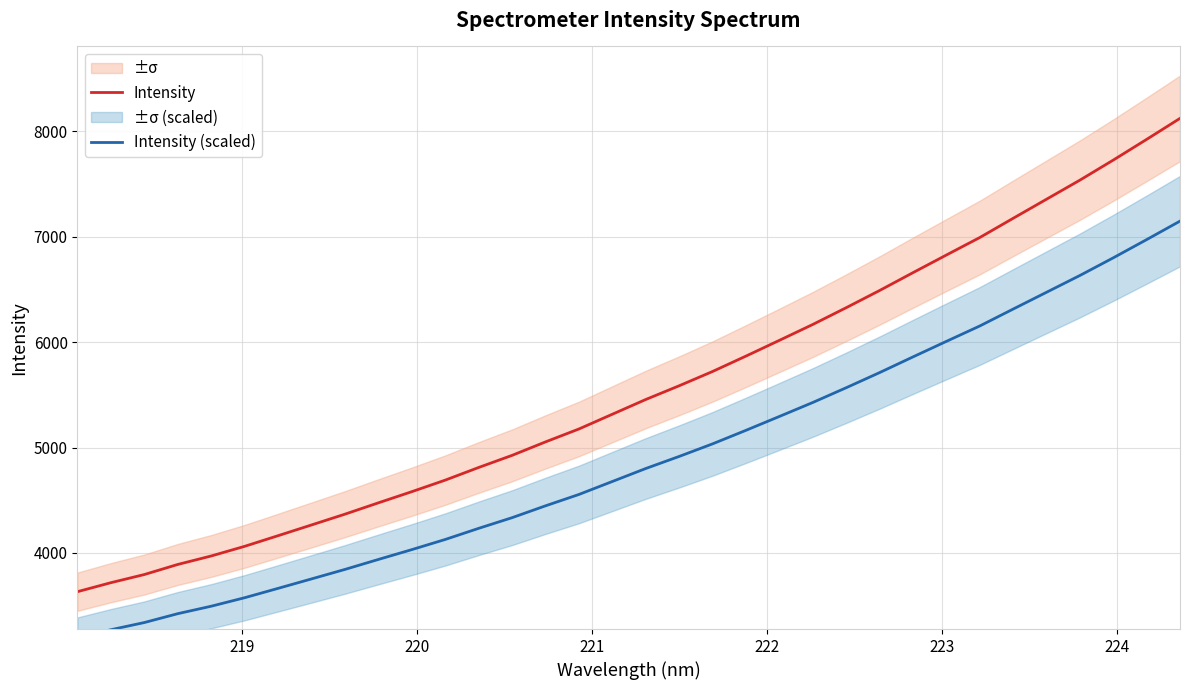

How many data points in Intensity are above 5456?

17